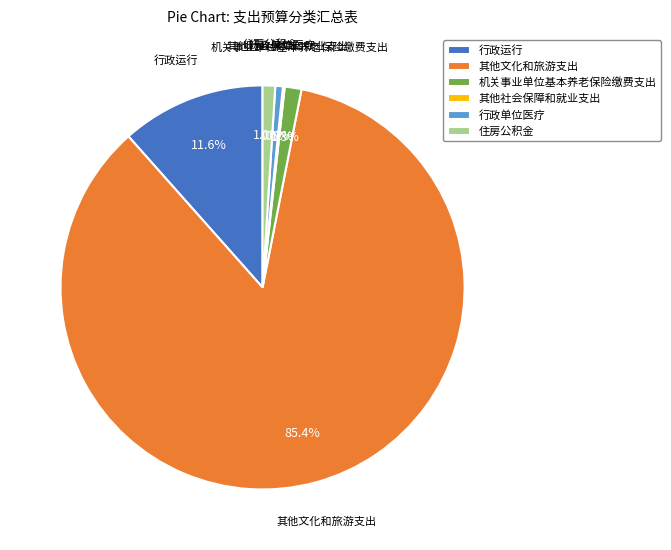

What is the ratio of the value at 住房公积金 to the value at 行政单位医疗?

1.7